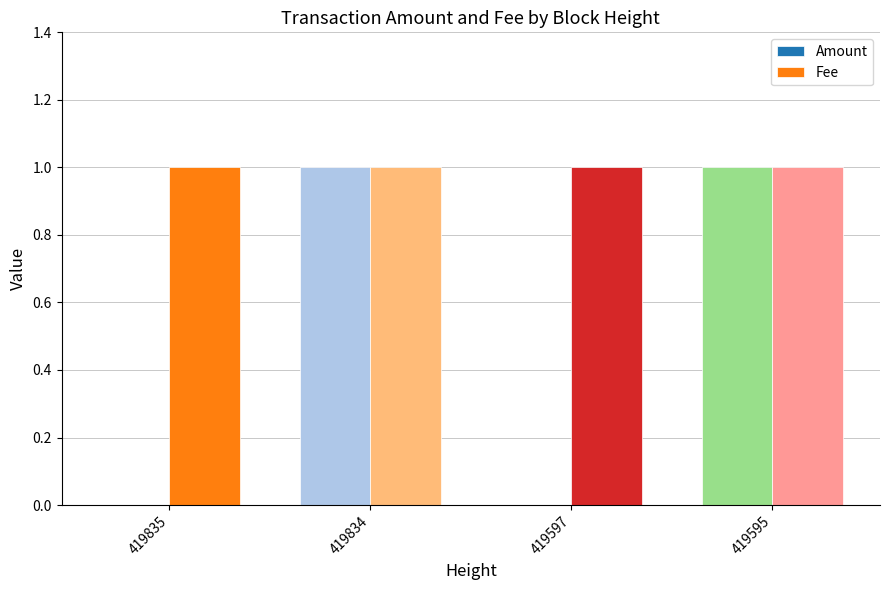

The Amount series shows 0 at 419834. True or false?

False